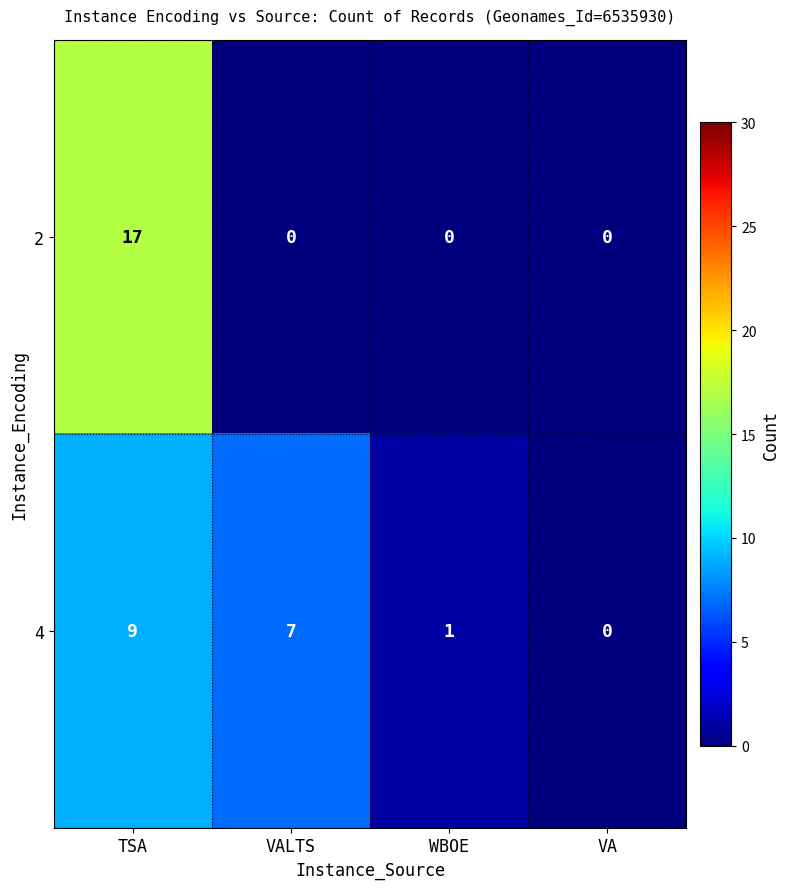

True or false: 4 has a value of 12 at TSA.

False